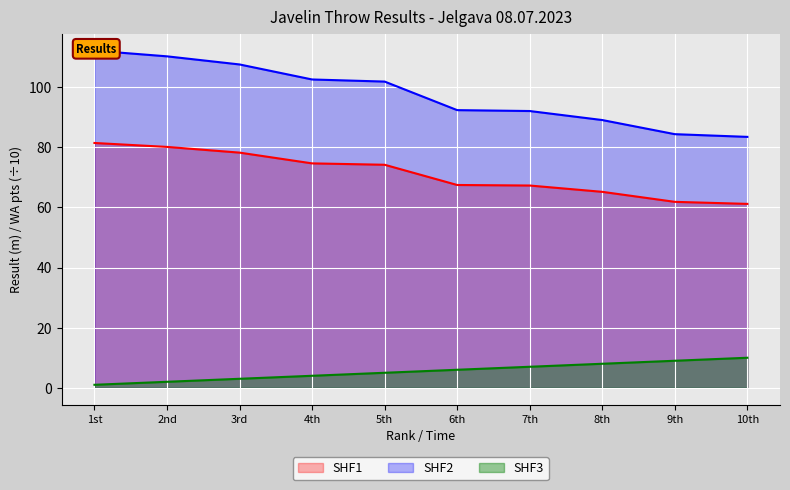

The SHF1 series shows 67.5 at 6th. True or false?

True